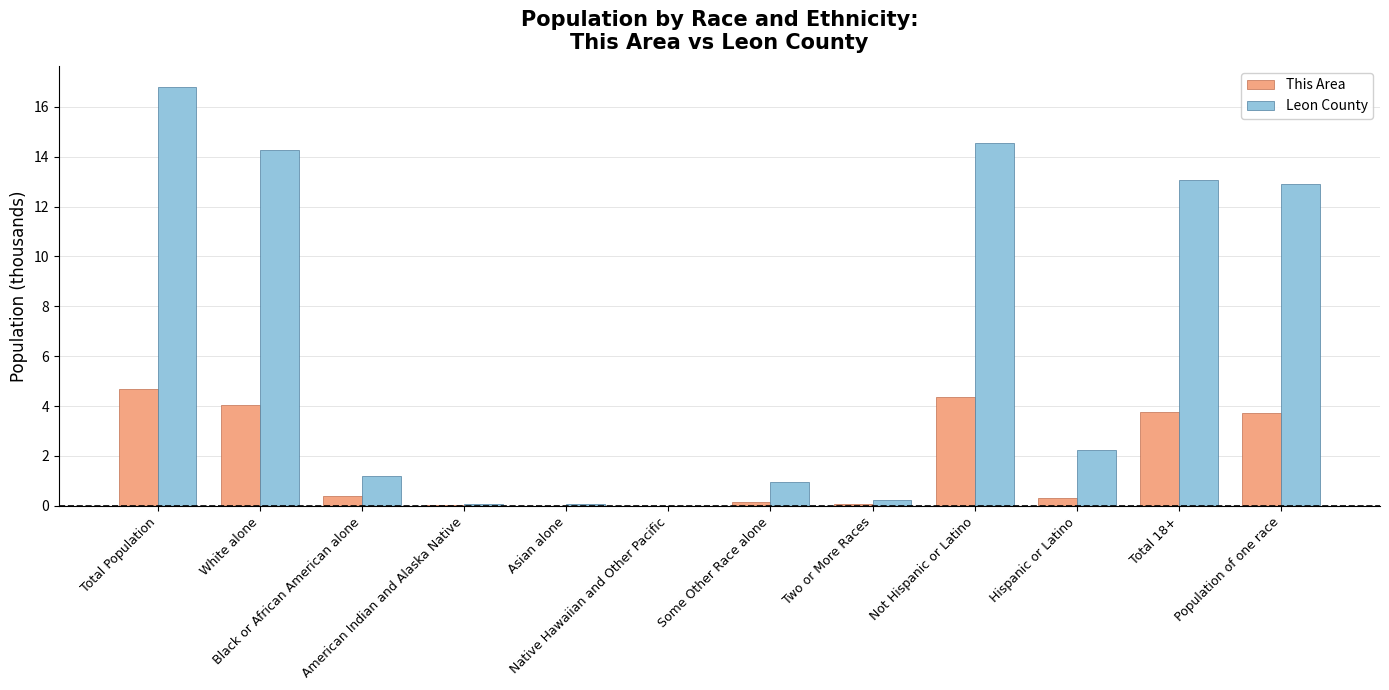

What are all the series names shown in the legend?

This Area, Leon County